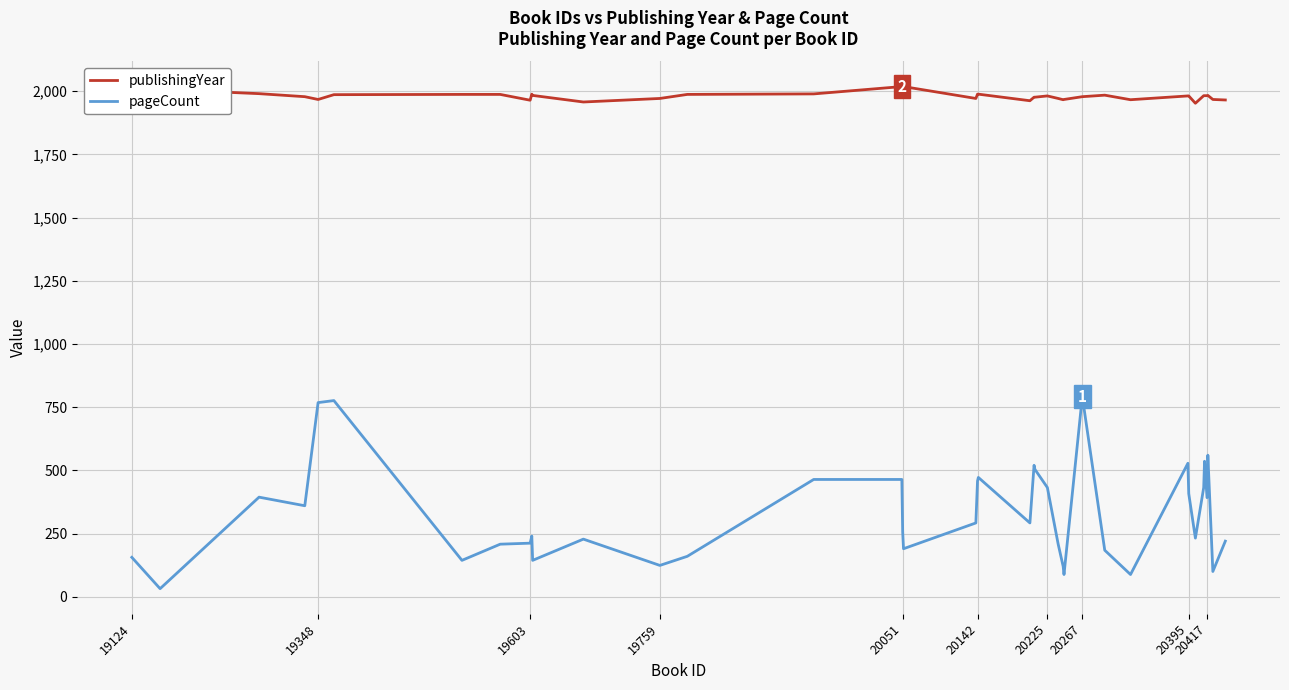

True or false: pageCount and publishingYear cross at least once.

False